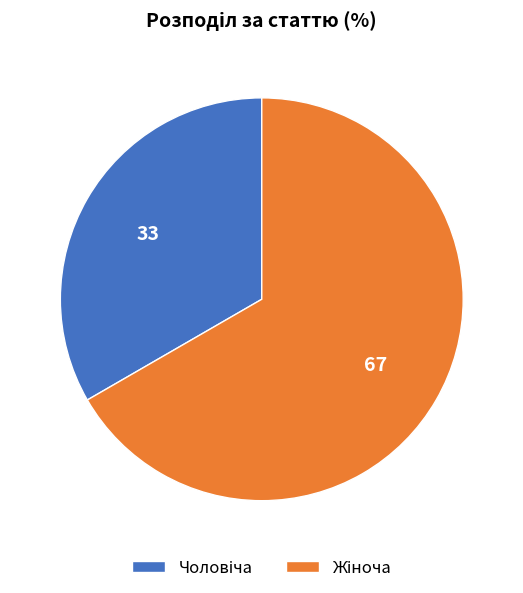

Does any single category account for the majority?

Yes